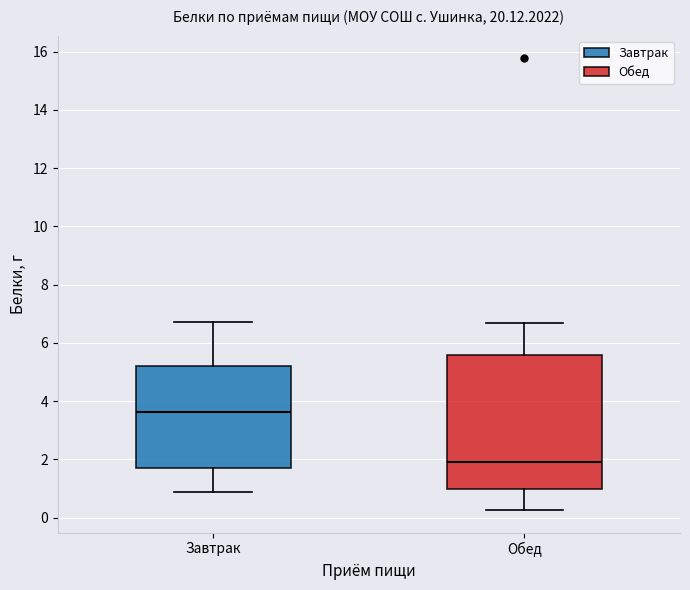

Reading left to right, read every box against the y-axis: the position of its median line, the range the box covers, and the ends of its whiskers. The values are not printed on the chart, so give them approximately, as read against the axis.

Завтрак: median 3.6, box 1.8 to 5.2, whiskers 0.8 to 6.8
Обед: median 2.0, box 1.0 to 5.6, whiskers 0.2 to 6.6